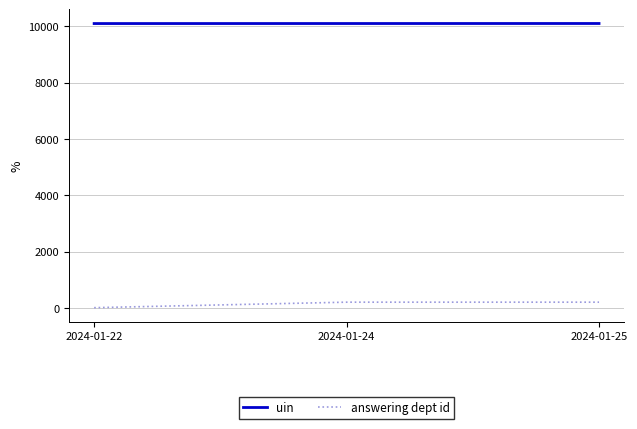

At 2024-01-24, list the series in order from smallest to largest.

answering dept id, uin